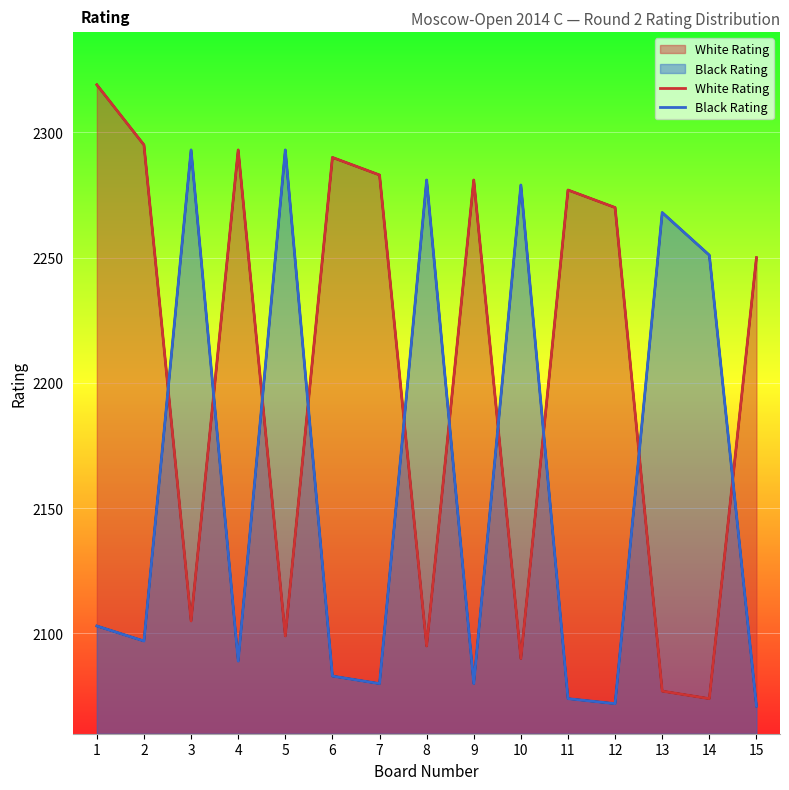

What are all the series names shown in the legend?

White Rating, Black Rating